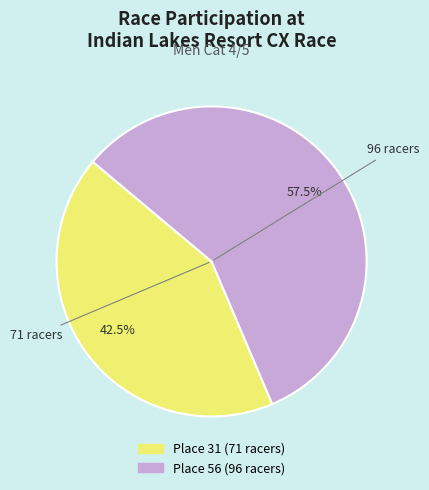

Does Place 56 (96 racers) represent more than half of the total?

Yes